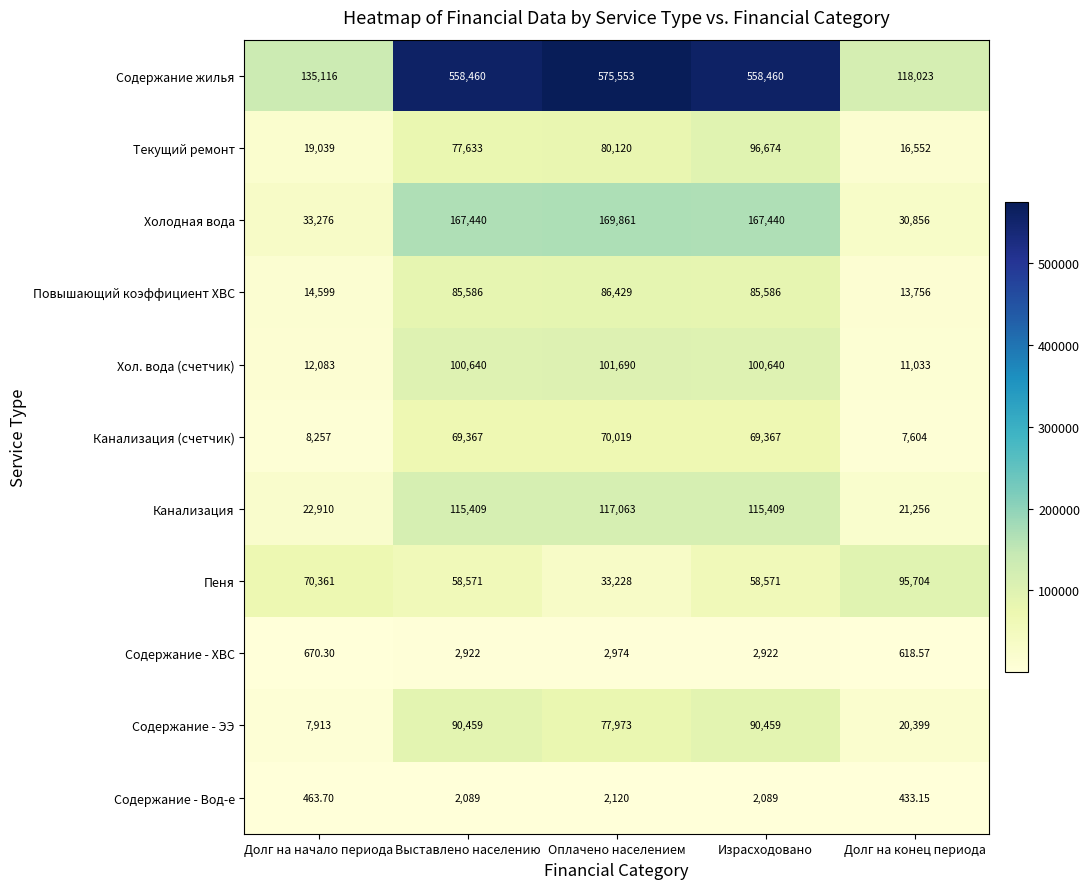

Where does the Пеня series first go above 58571?

Долг на начало периода